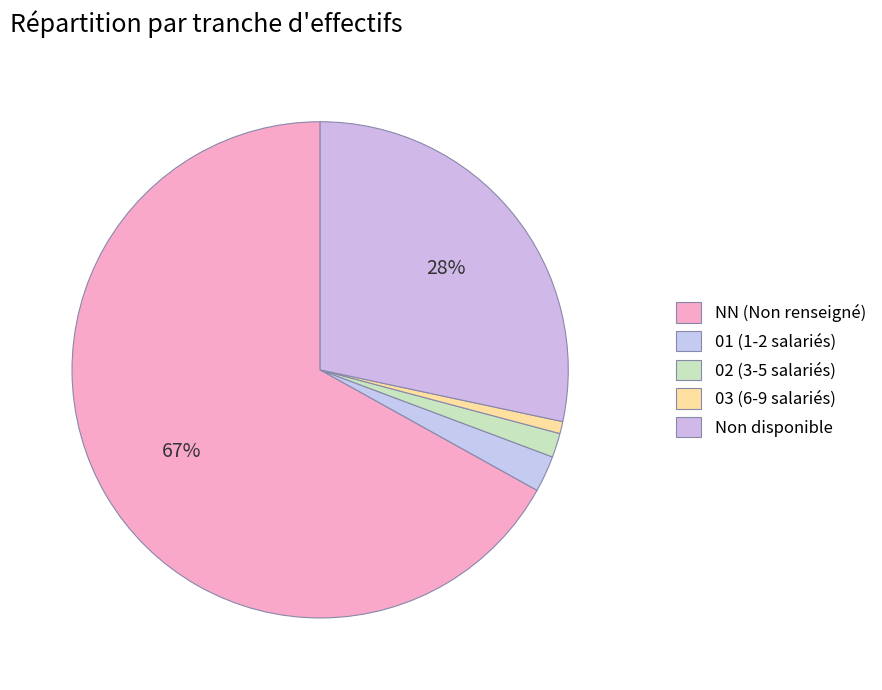

How many slices are in this pie chart?

5